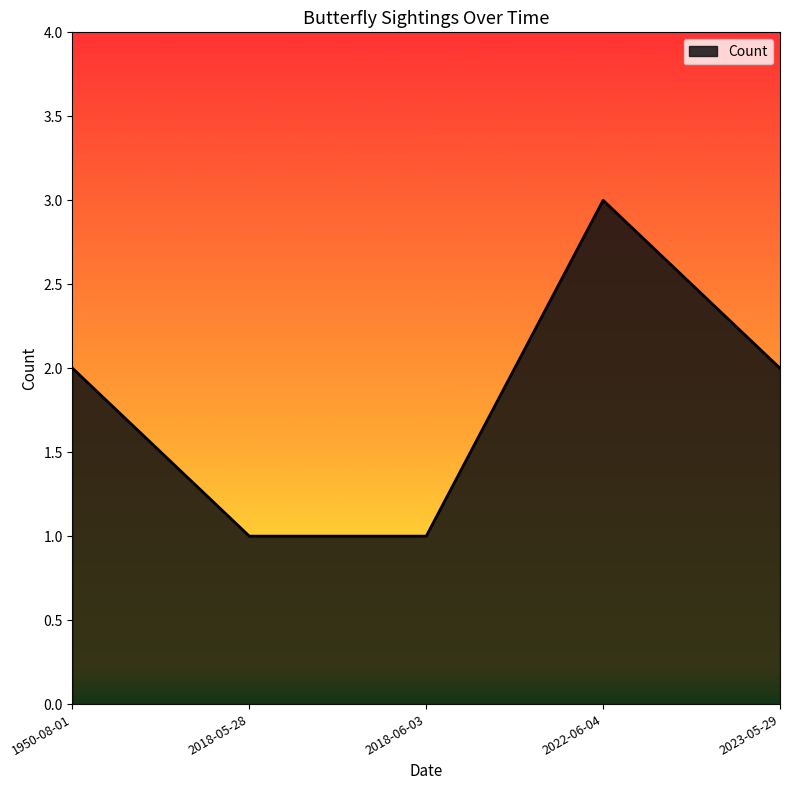

Which category has the highest value across all series?

2022-06-04